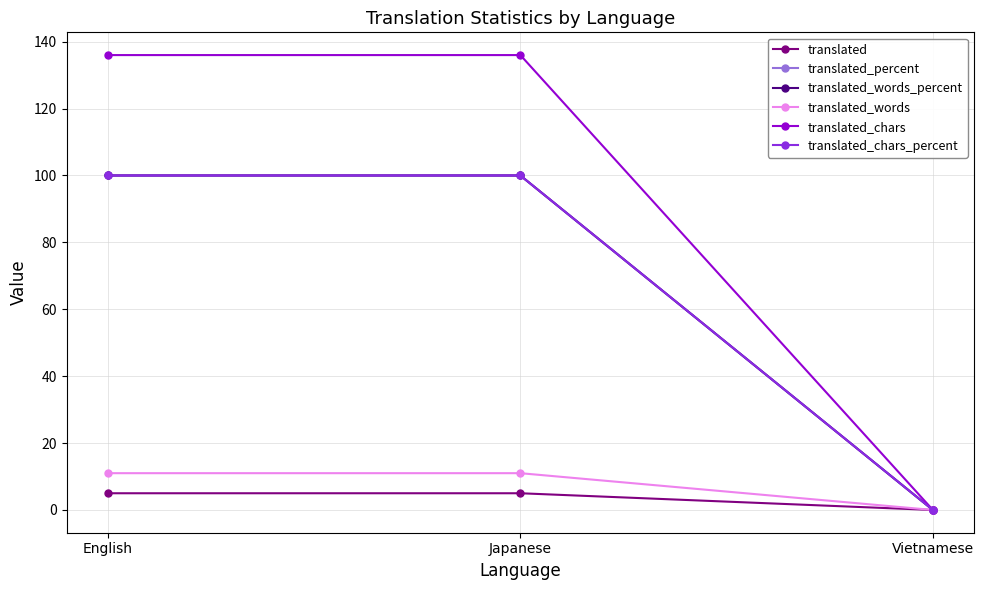

Reading right to left, list all the values displayed in this chart.

translated: Vietnamese=0	Japanese=5	English=5
translated_percent: Vietnamese=0	Japanese=100	English=100
translated_words_percent: Vietnamese=0	Japanese=100	English=100
translated_words: Vietnamese=0	Japanese=11	English=11
translated_chars: Vietnamese=0	Japanese=136	English=136
translated_chars_percent: Vietnamese=0	Japanese=100	English=100